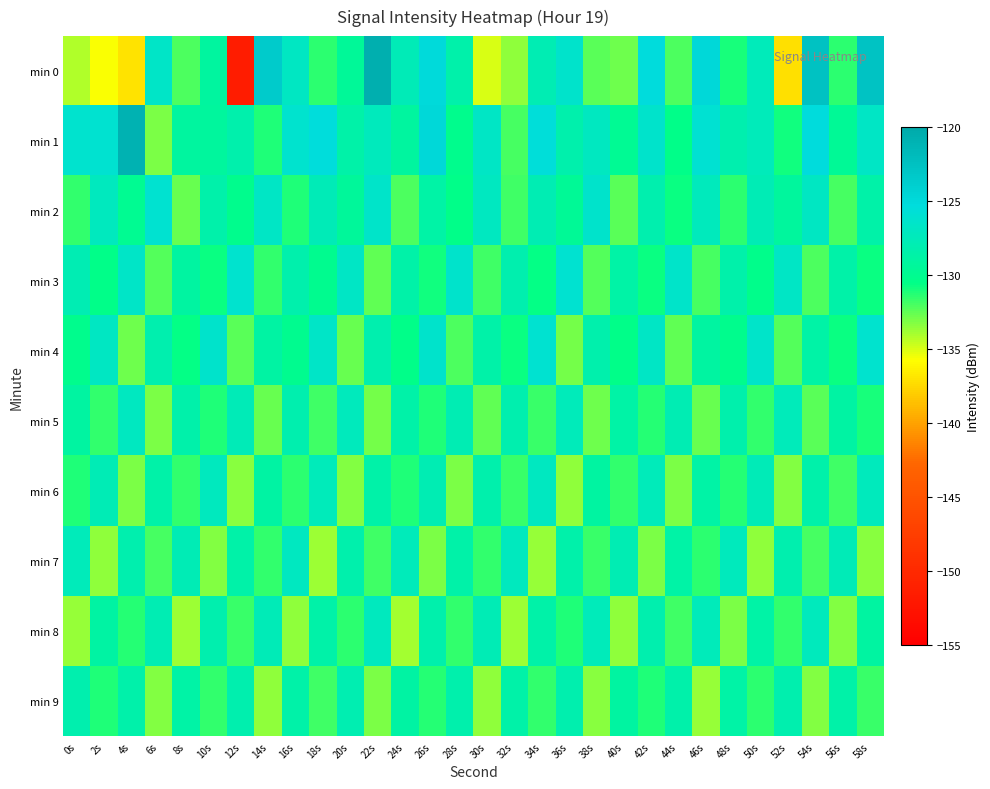

Rank the series at 26s from highest to lowest value.

min 1, min 0, min 4, min 6, min 8, min 2, min 3, min 5, min 9, min 7